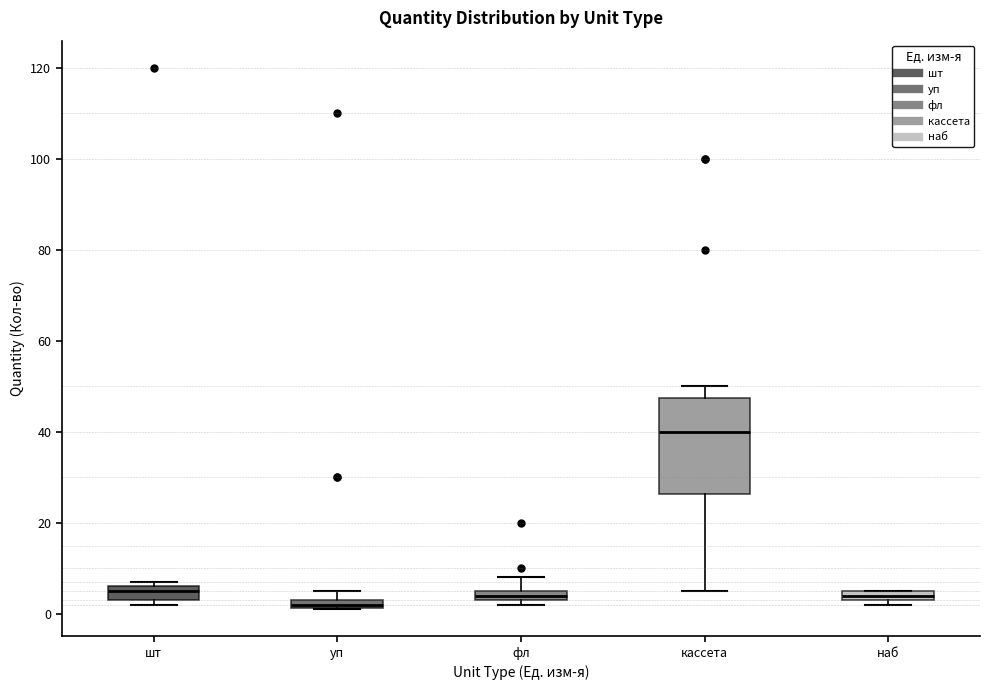

Which box has the highest median line?

кассета